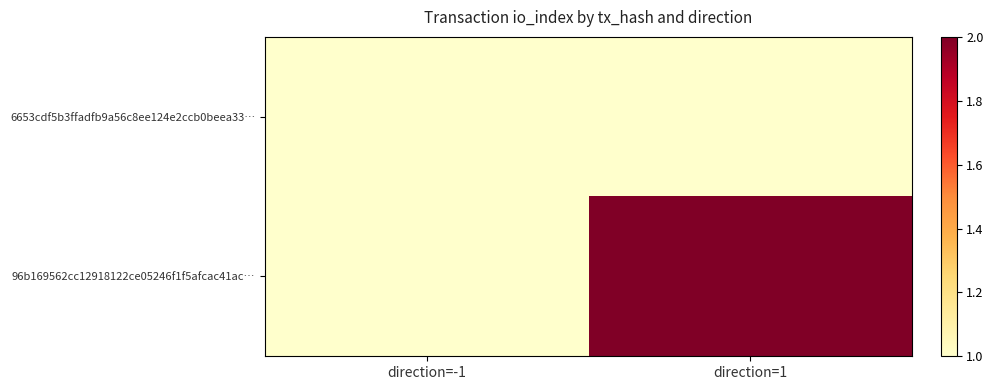

Which label corresponds to the largest value in the chart?

direction=1